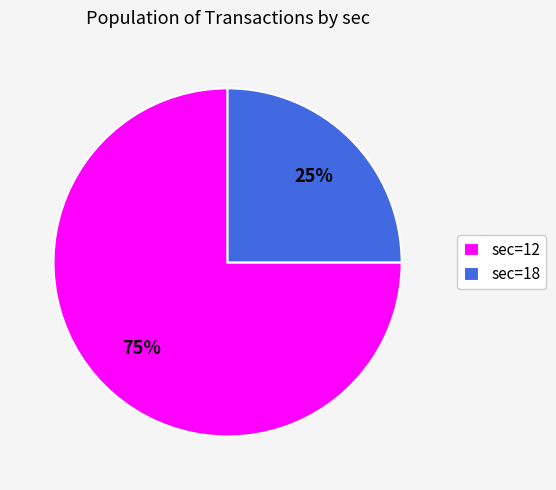

To the nearest percent, what is the combined percentage of sec=18 and sec=12?

100%